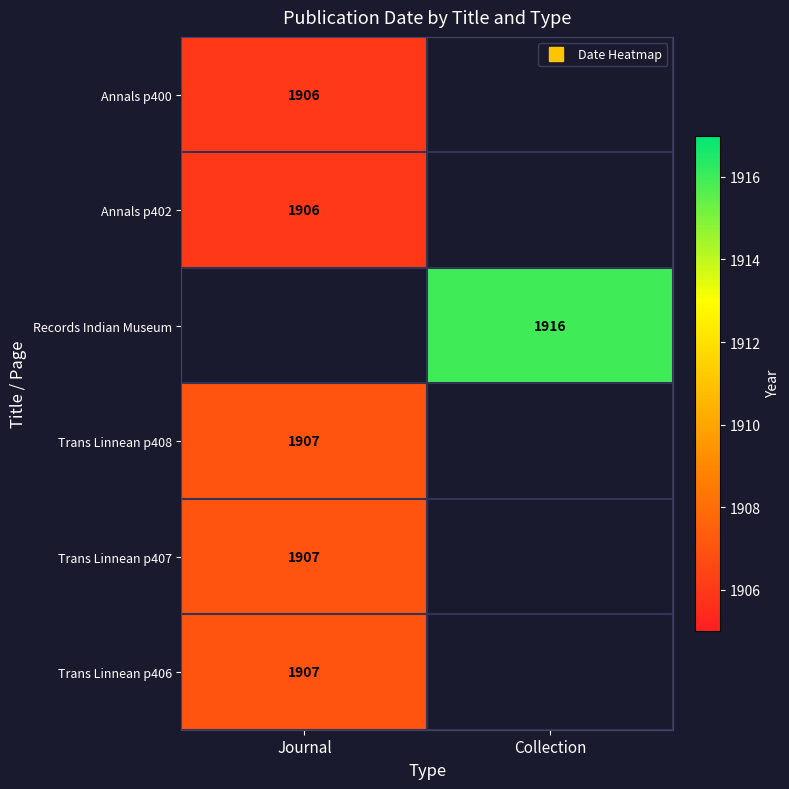

Count the number of data series in this chart.

6